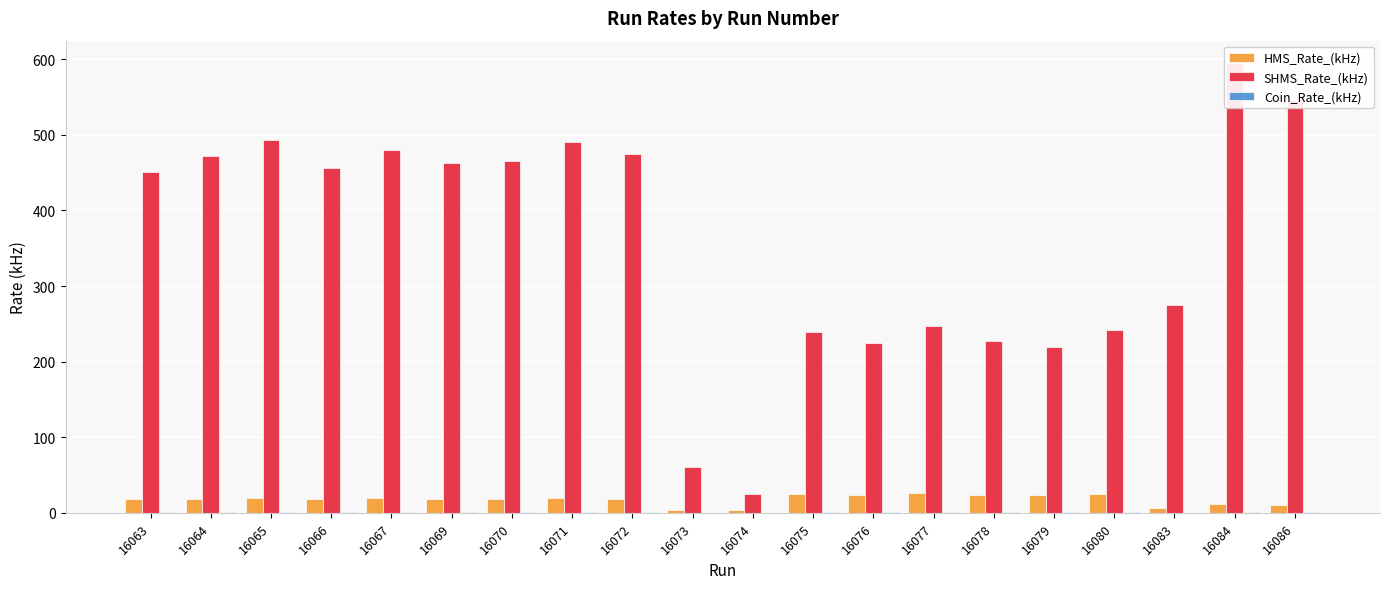

The value of SHMS_Rate_(kHz) at 16078 is 353.0. True or false?

False